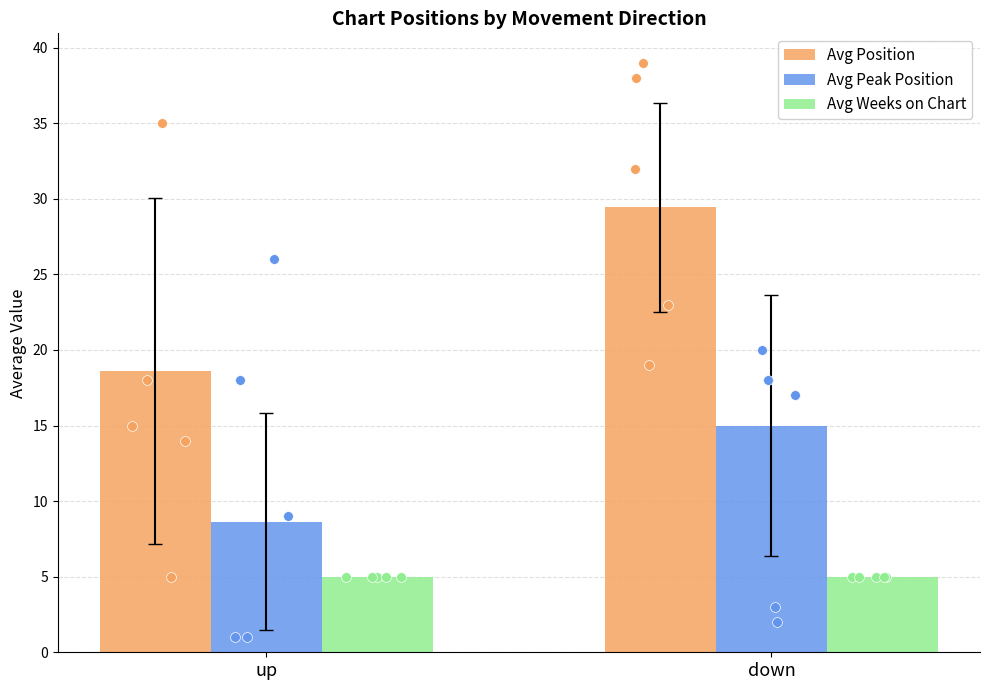

What is the total value across all series at down?

49.4